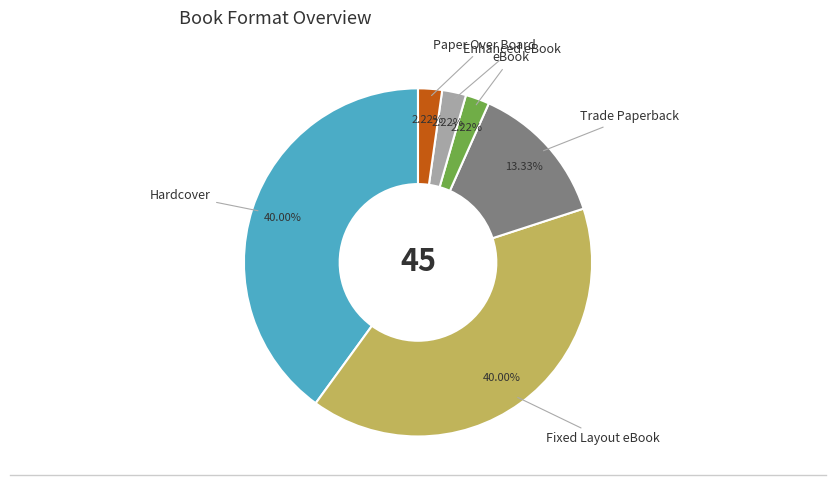

How many slices are in this pie chart?

6